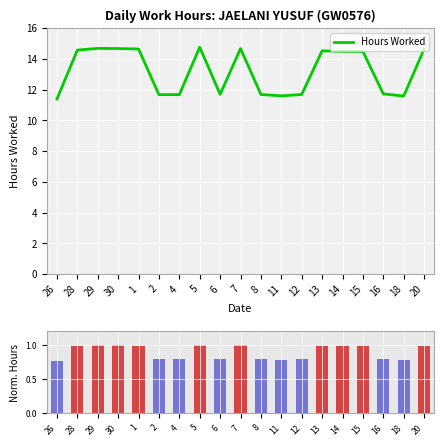

Rank the categories by value from lowest to highest.

26, 18, 11, 2, 4, 8, 12, 6, 16, 15, 14, 13, 28, 20, 1, 30, 7, 29, 5